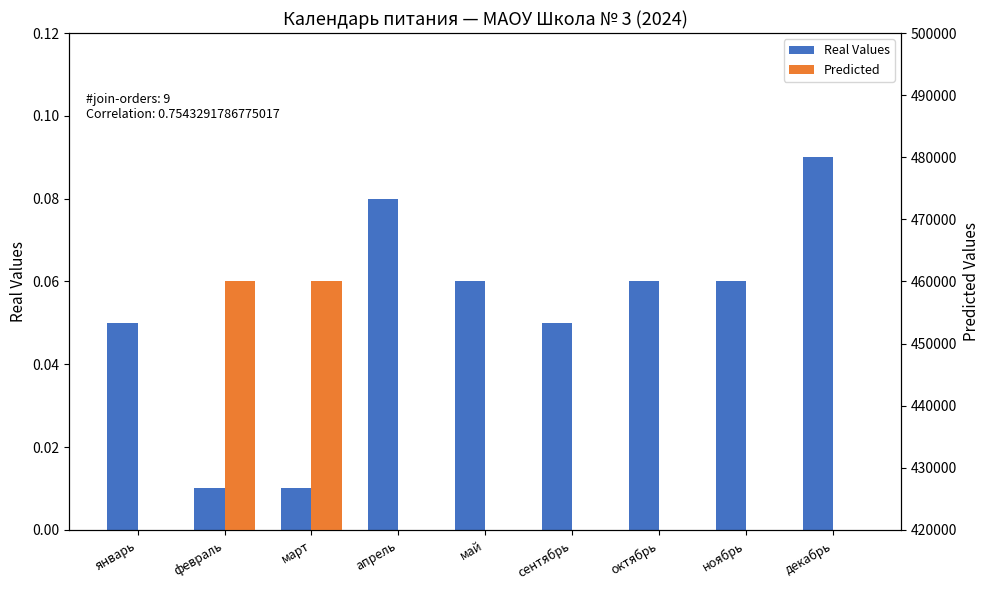

What is the approximate value of Real Values at ноябрь?

0.1